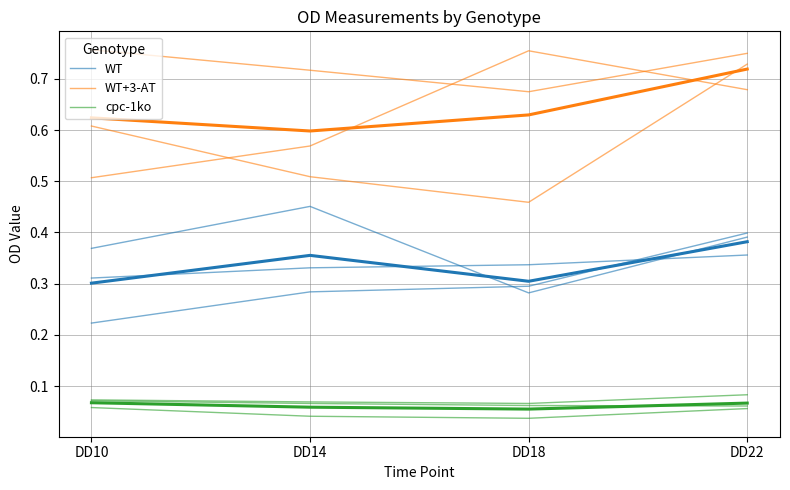

The value of WT+3-AT at DD14 is 0.6. True or false?

True